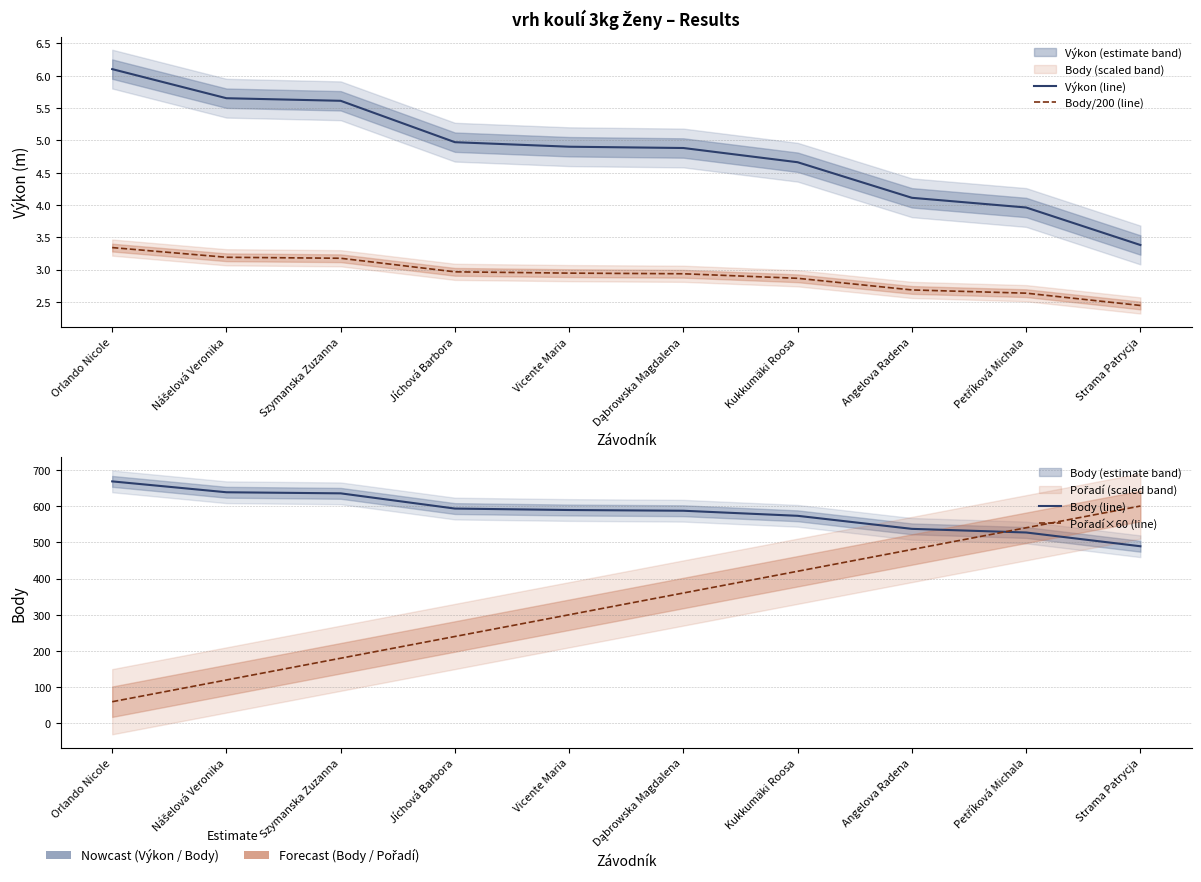

At which label does Výkon (line) reach its minimum?

Strama Patrycja